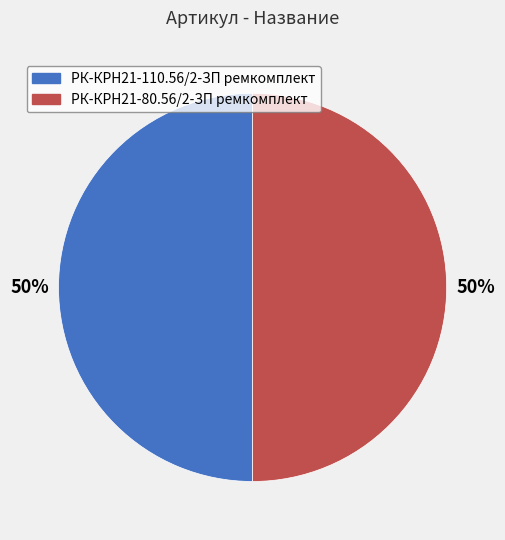

True or false: РК-КРН21-110.56/2-ЗП ремкомплект accounts for 50% of the total.

True